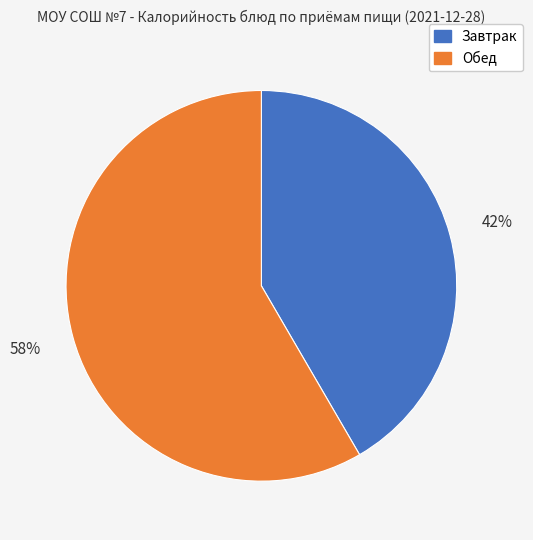

To the nearest percent, what is the average slice percentage?

50%